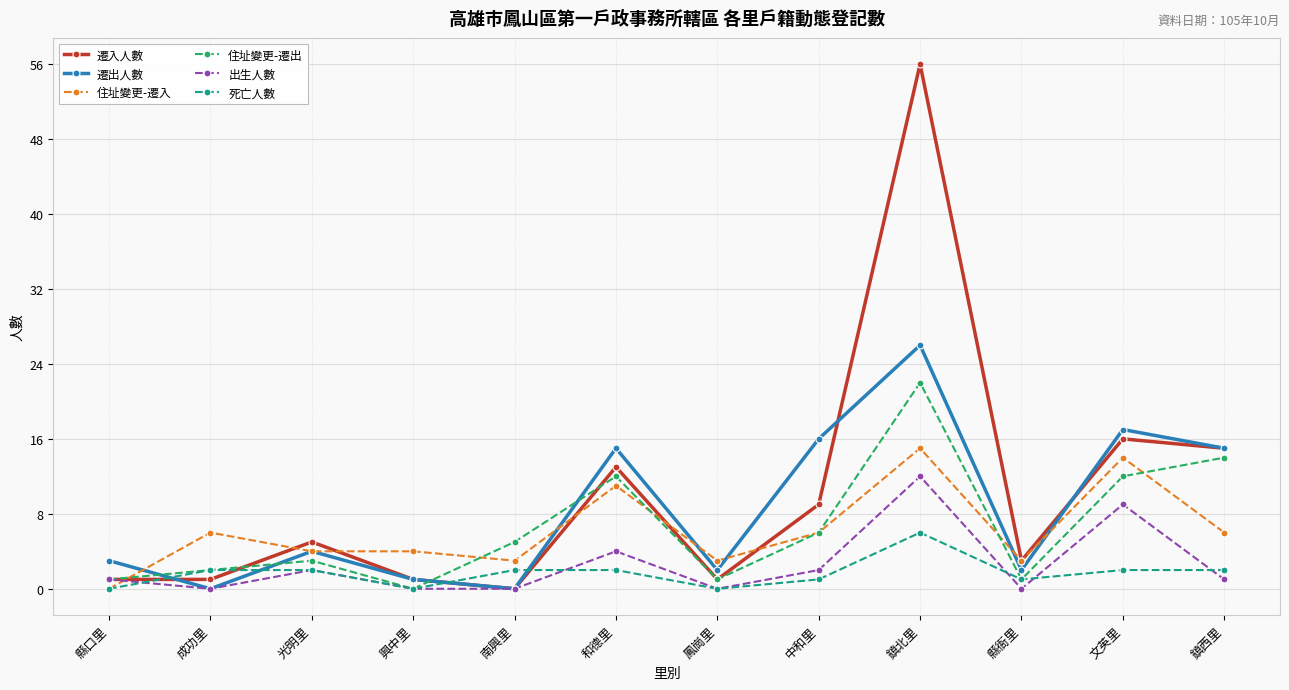

The 住址變更-遷入 series shows 24 at 文英里. True or false?

False